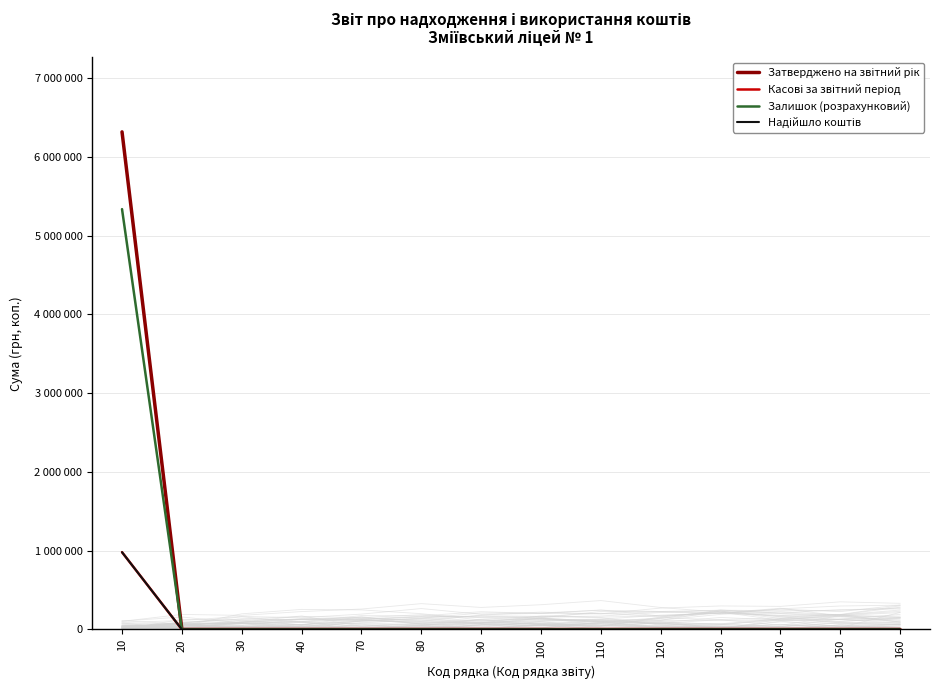

What are all the series names shown in the legend?

Затверджено на звітний рік, Касові за звітний період, Залишок (розрахунковий), Надійшло коштів